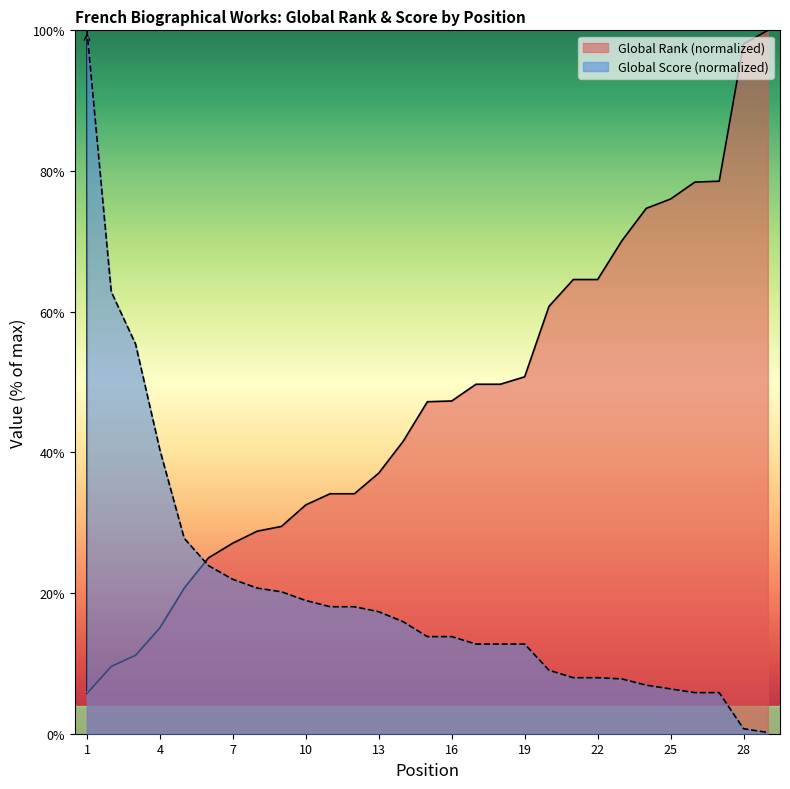

What is the difference between the maximum and second lowest values in the Global Rank series?

90.4